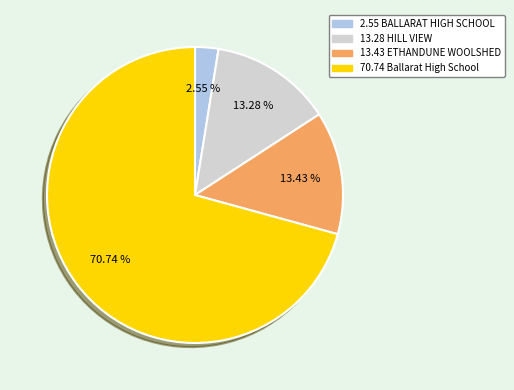

Does any single category account for the majority?

Yes